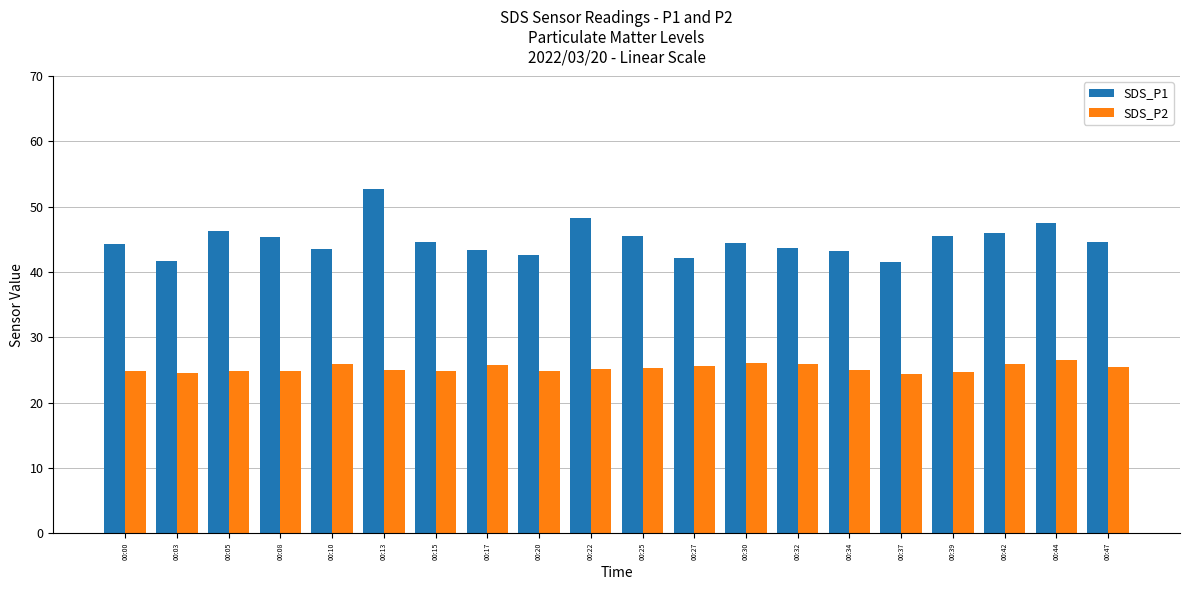

What is the spread (max minus min) of values at 00:15?

19.8